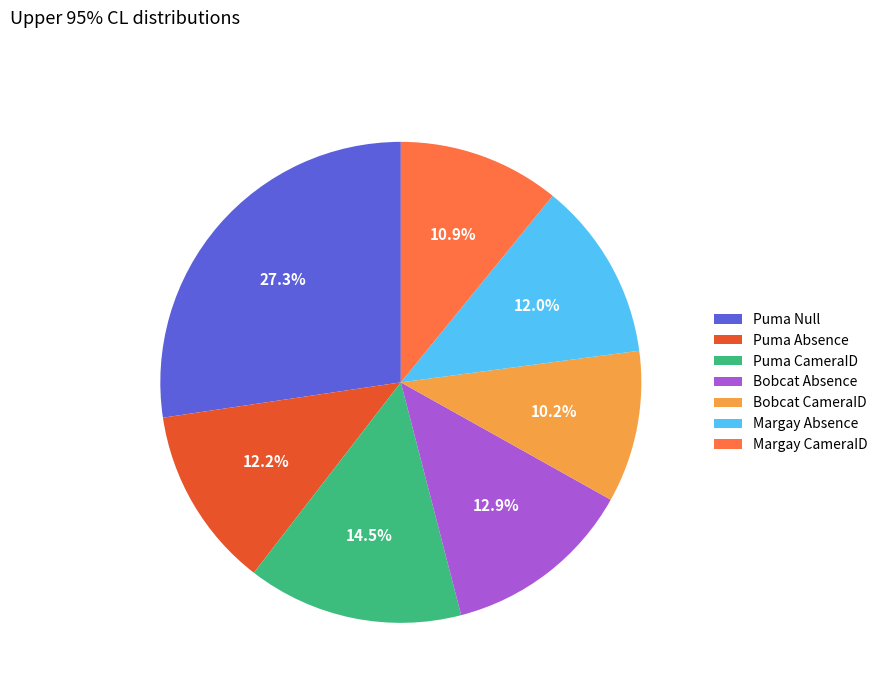

Is there any slice that represents more than half of the pie?

No